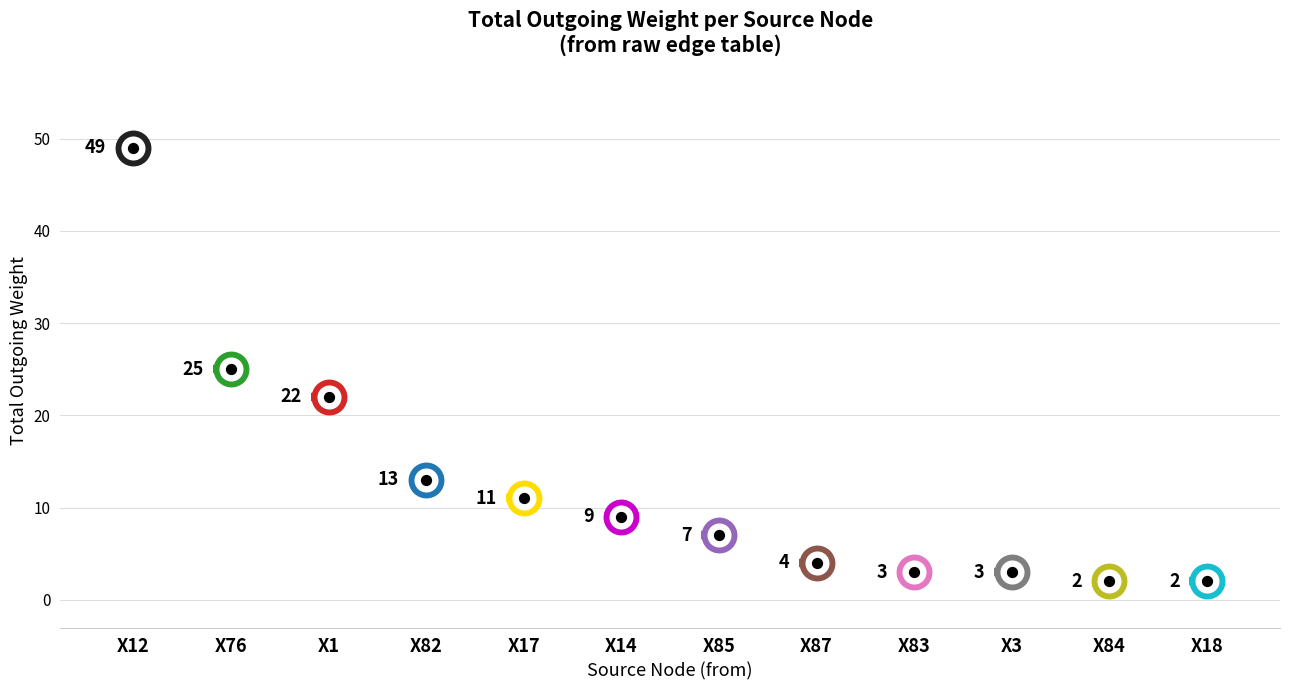

Between X76 and X1, which is larger?

X76